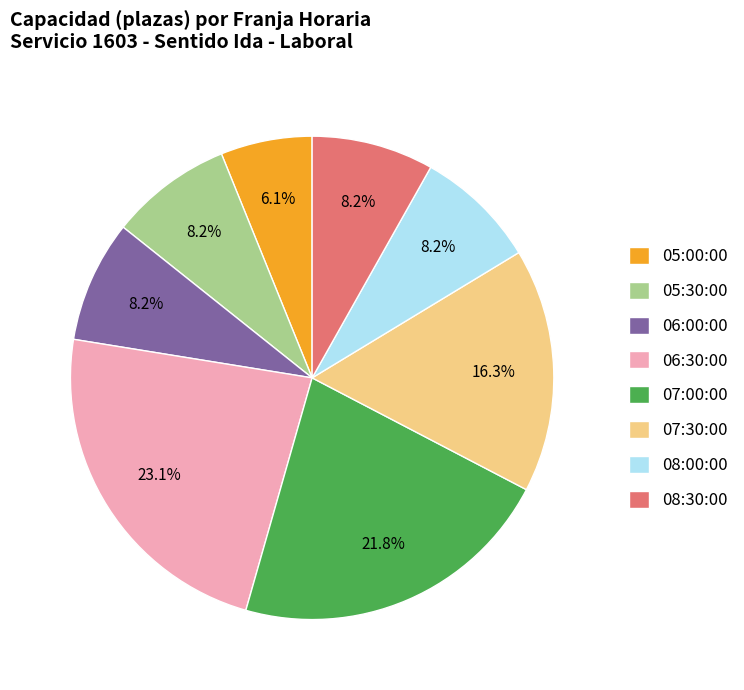

What is the largest slice in the pie chart?

06:30:00